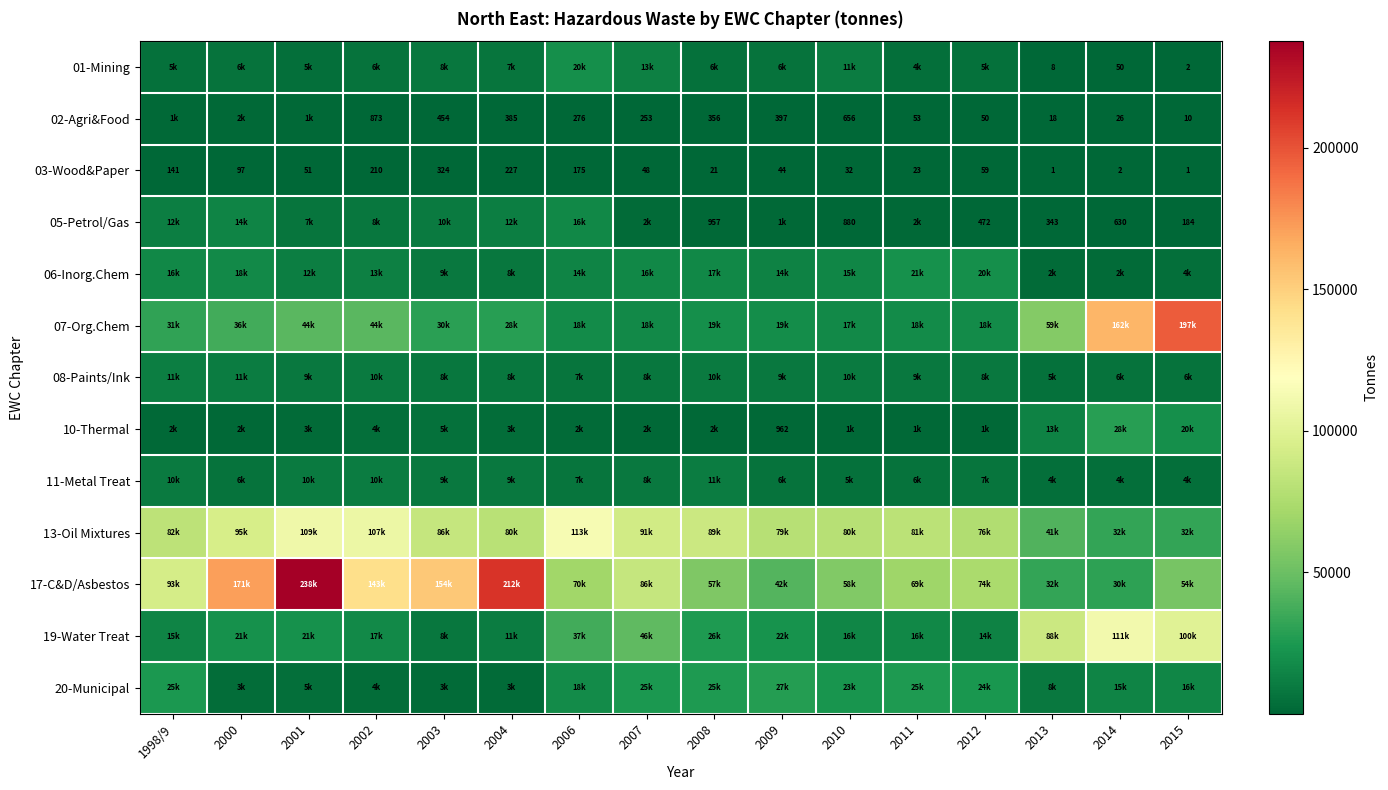

How many values in the 03-Wood&Paper series exceed 50?

8